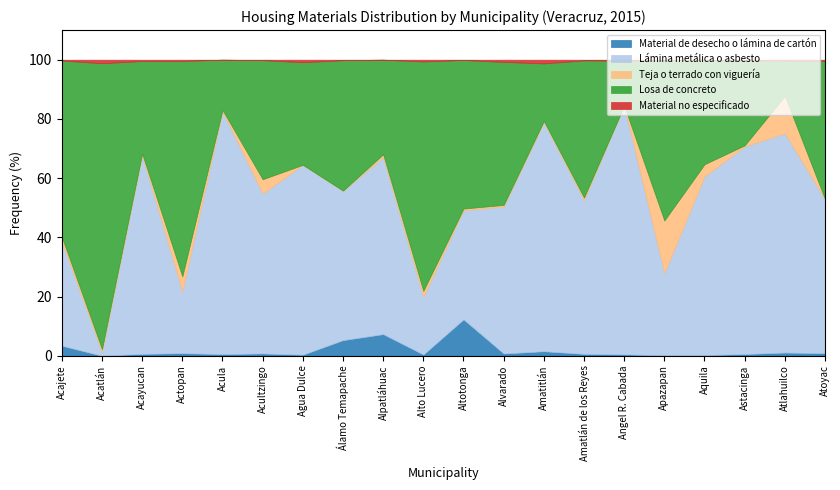

List the labels in order of Teja o terrado con viguería value, largest first.

Apazapan, Atlahuilco, Actopan, Acultzingo, Aquila, Alto Lucero, Acajete, Acatlán, Alpatláhuac, Amatlán de los Reyes, Altotonga, Acayucan, Alvarado, Acula, Amatitlán, Astacinga, Atoyac, Álamo Temapache, Angel R. Cabada, Agua Dulce